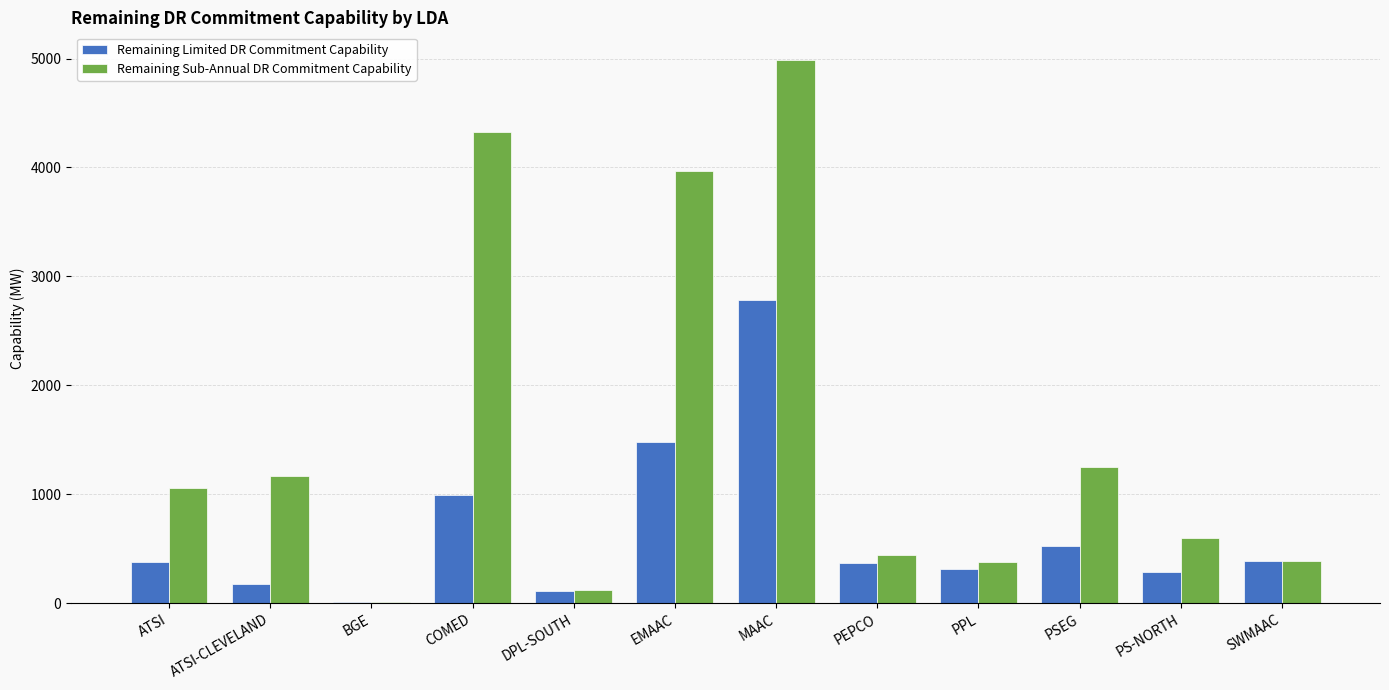

Between COMED and PSEG, which series saw the biggest shift?

Remaining Sub-Annual DR Commitment Capability